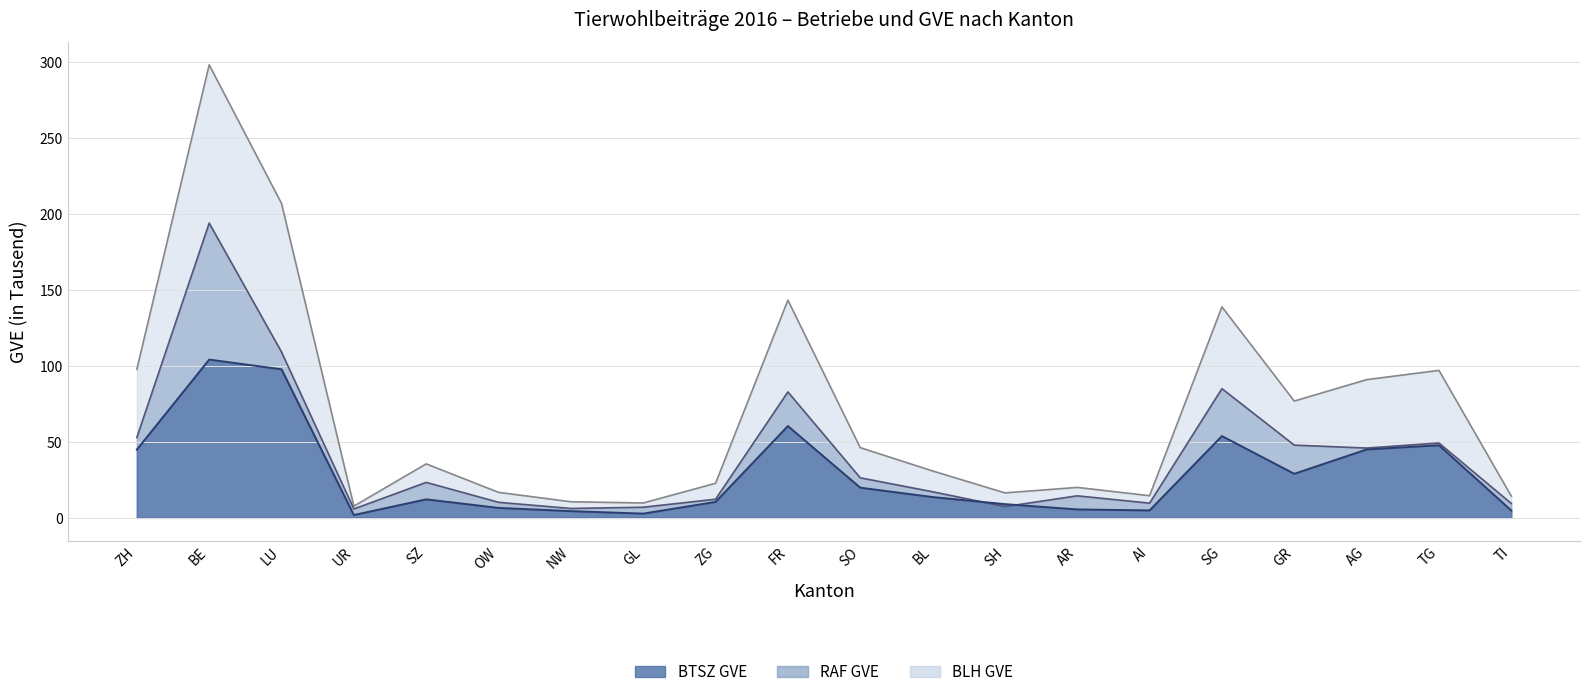

How many data points does each series have?

20